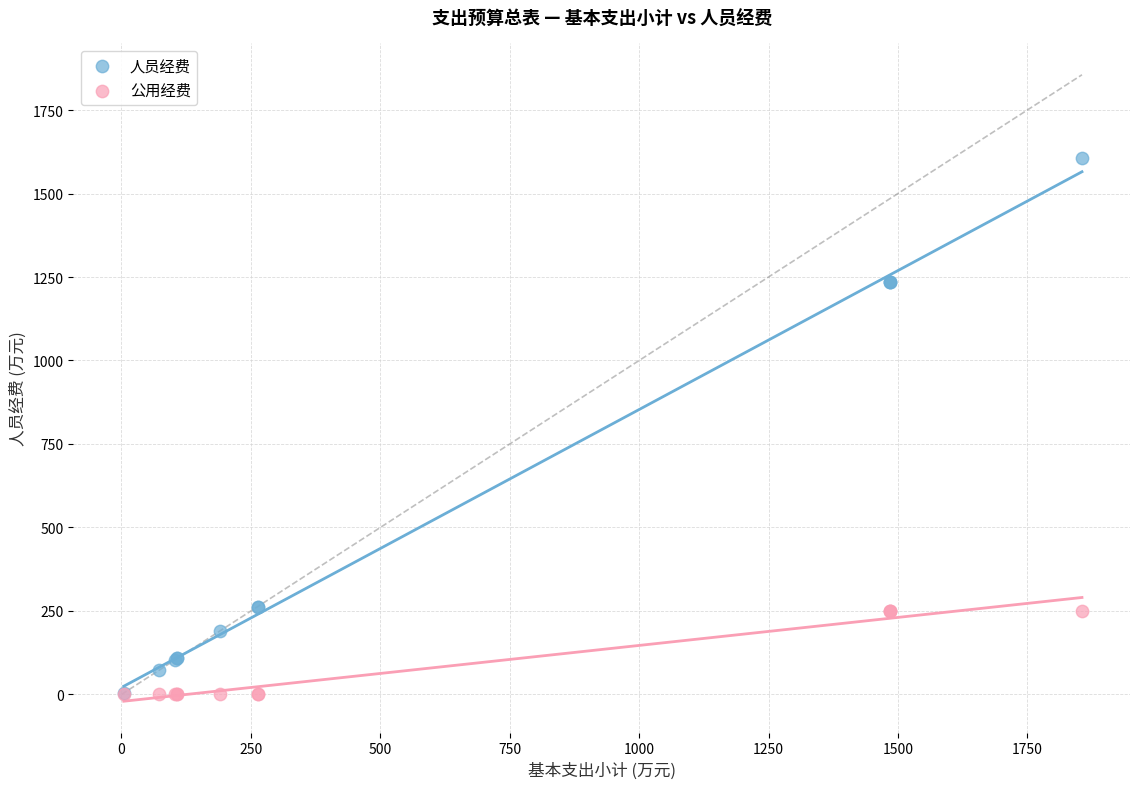

Which series contains the highest Y value?

人员经费